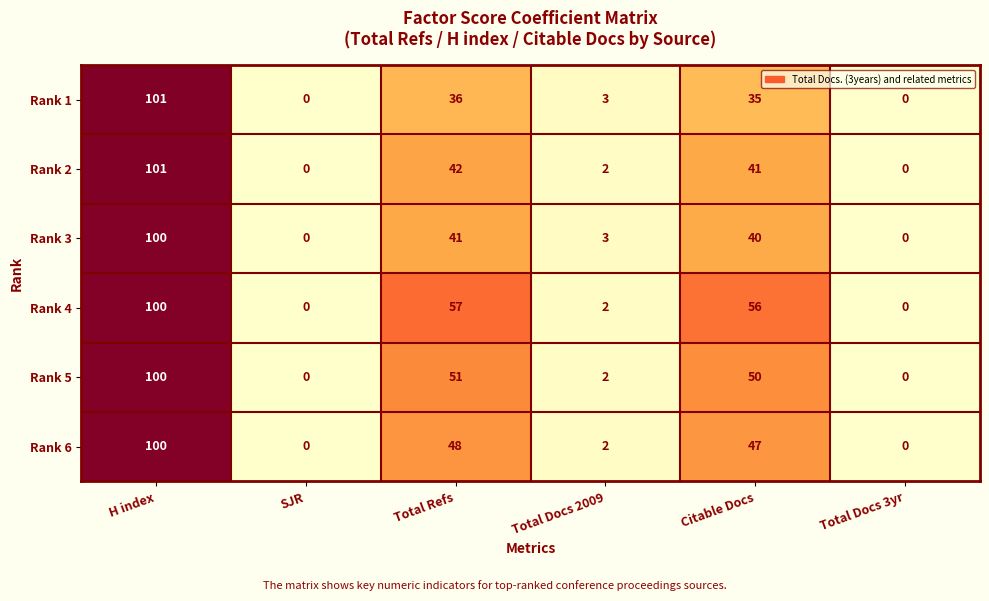

What is the difference between the maximum and minimum values in the Rank 3 series?

100